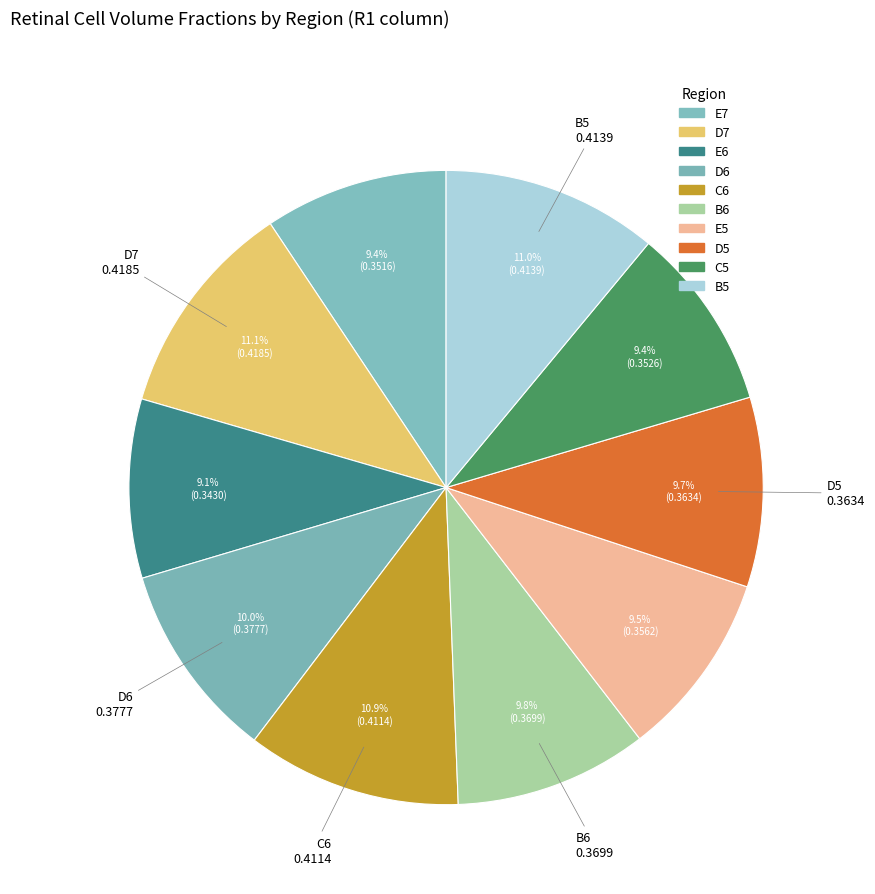

Which has a higher value, B5 or E6?

B5